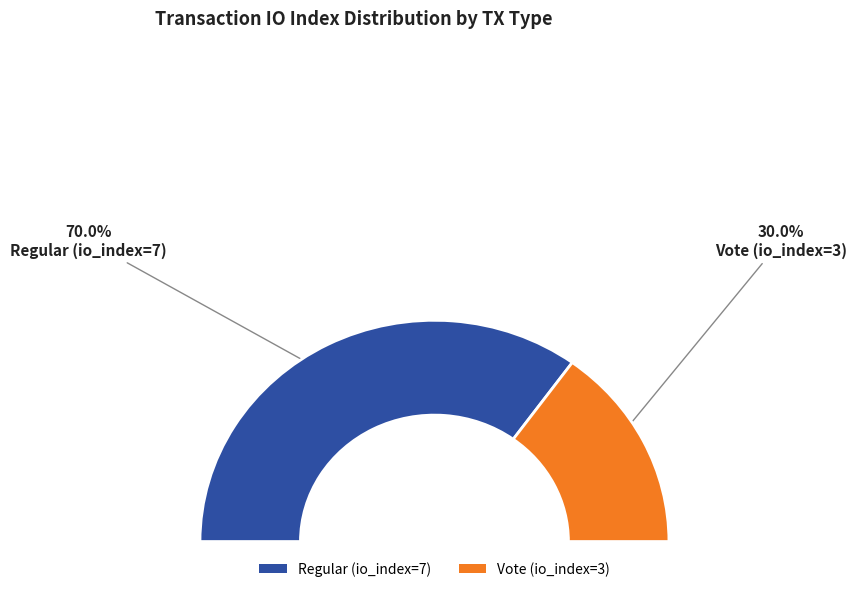

Approximately how many times larger is the value at Vote (io_index=3) compared to Regular (io_index=7)?

0.4